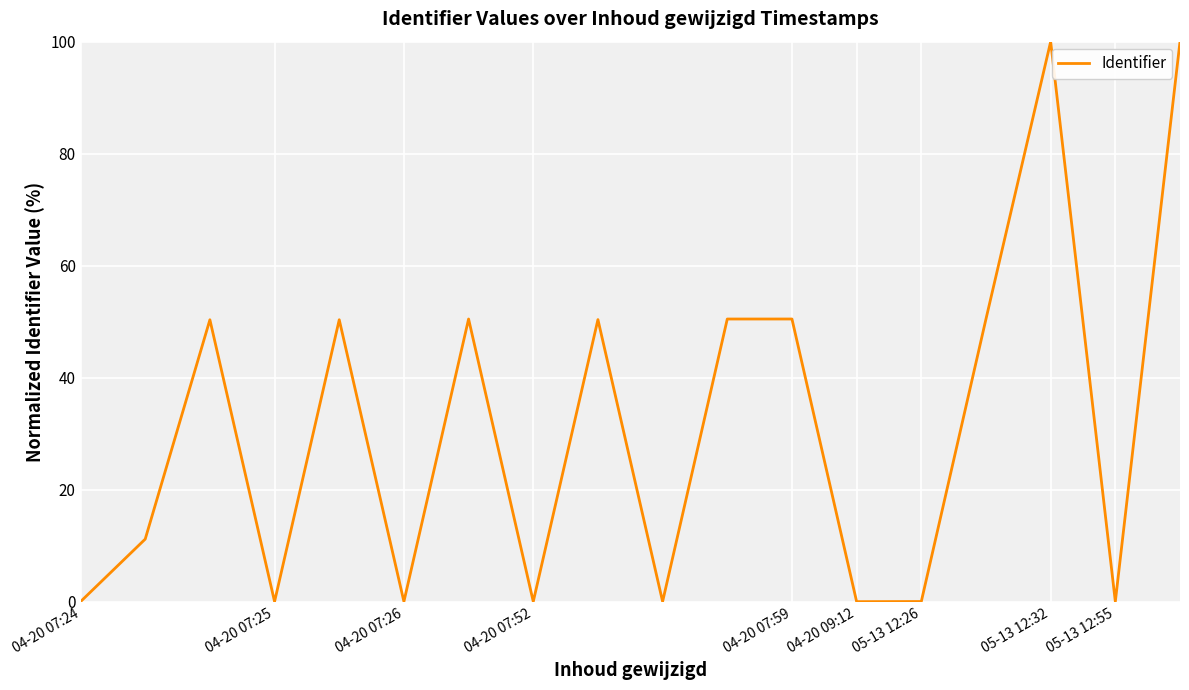

What is the difference between the maximum and minimum values?

100.0